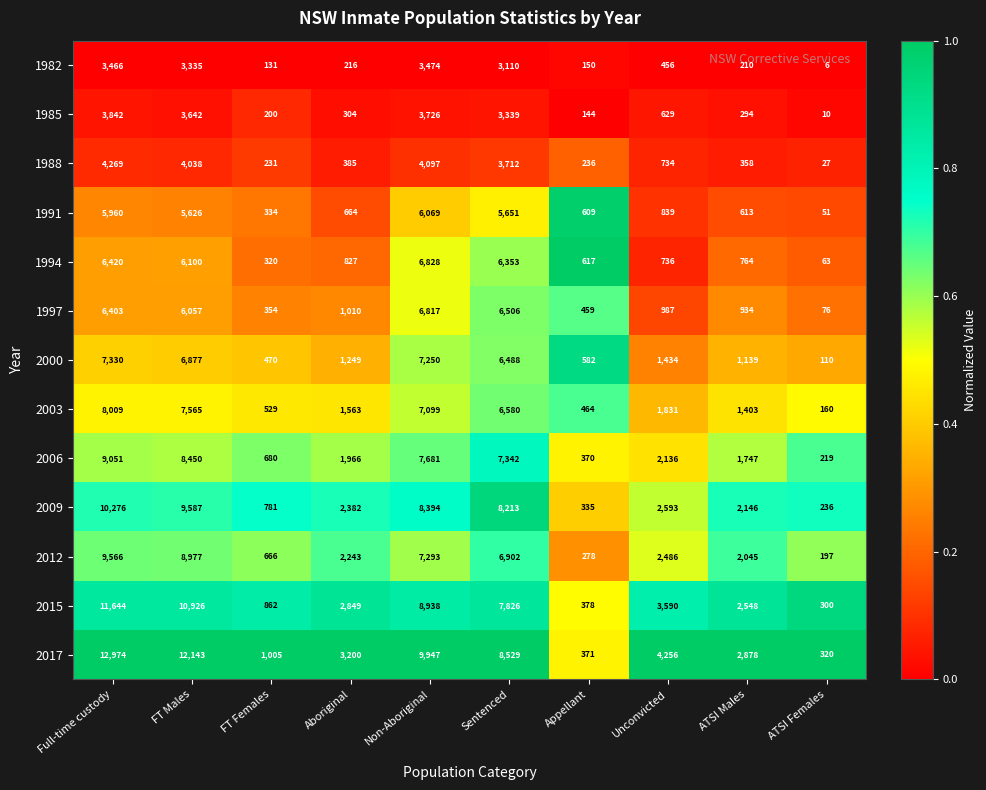

What is the difference between the 1982 values at ATSI Males and ATSI Females?

204